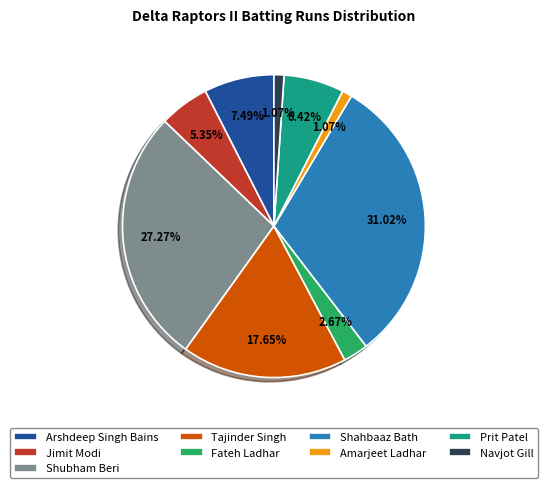

Is there any slice that represents more than half of the pie?

No